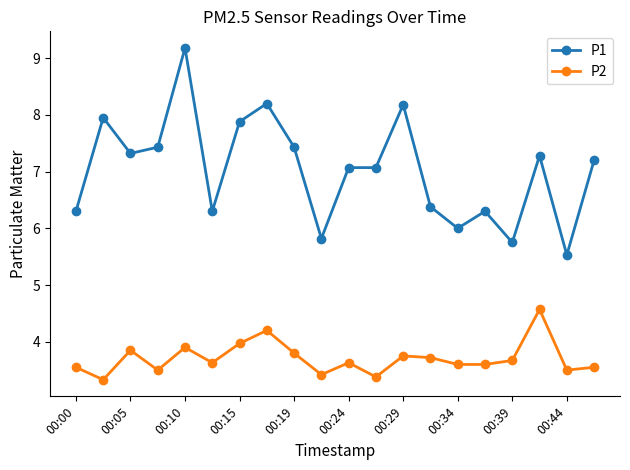

Which series has the largest range (max minus min)?

P1